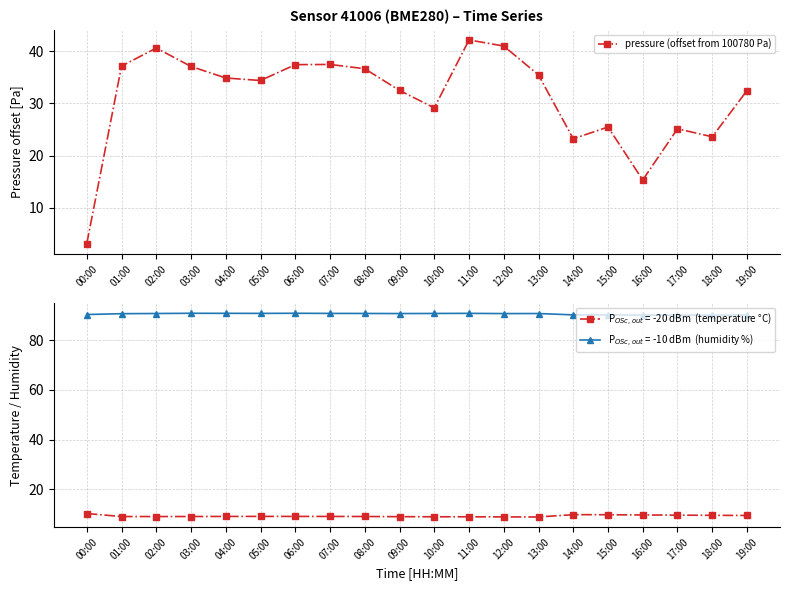

Read the value at 04:00.

34.9